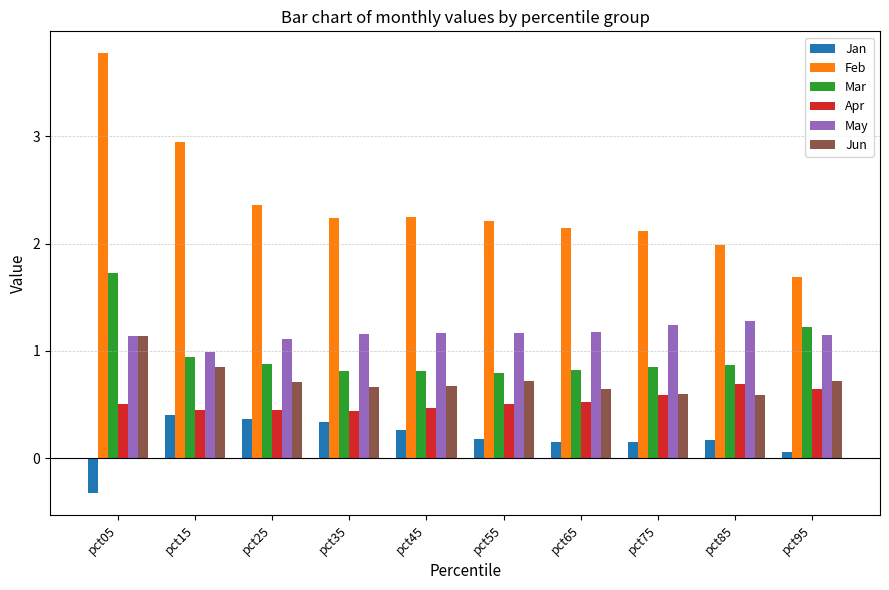

What is the difference between the highest and lowest values at pct15?

2.5